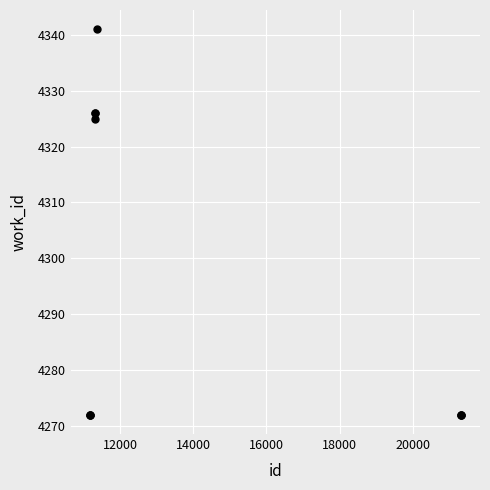

What Y value in the scatter plot is closest to 4306?

4325